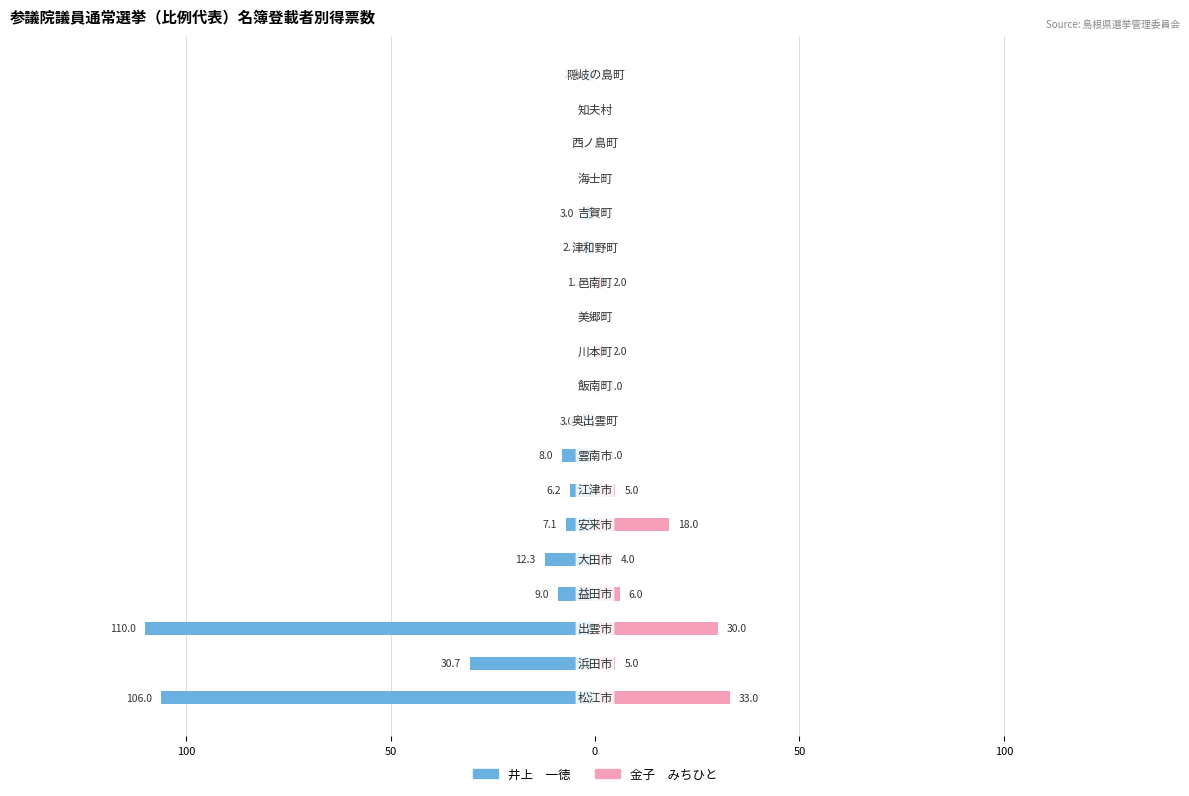

What is the spread (max minus min) of values at 12?

3.2